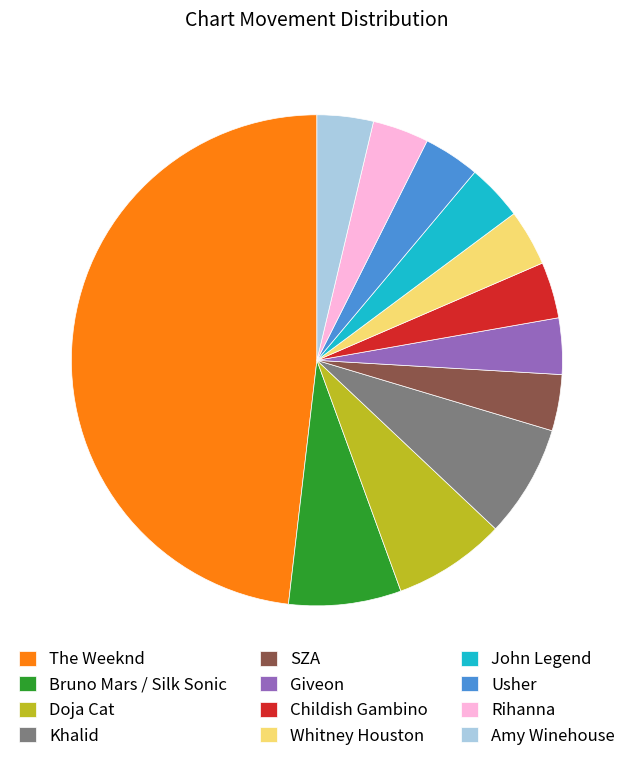

Do SZA and John Legend together represent more than half of the pie?

No